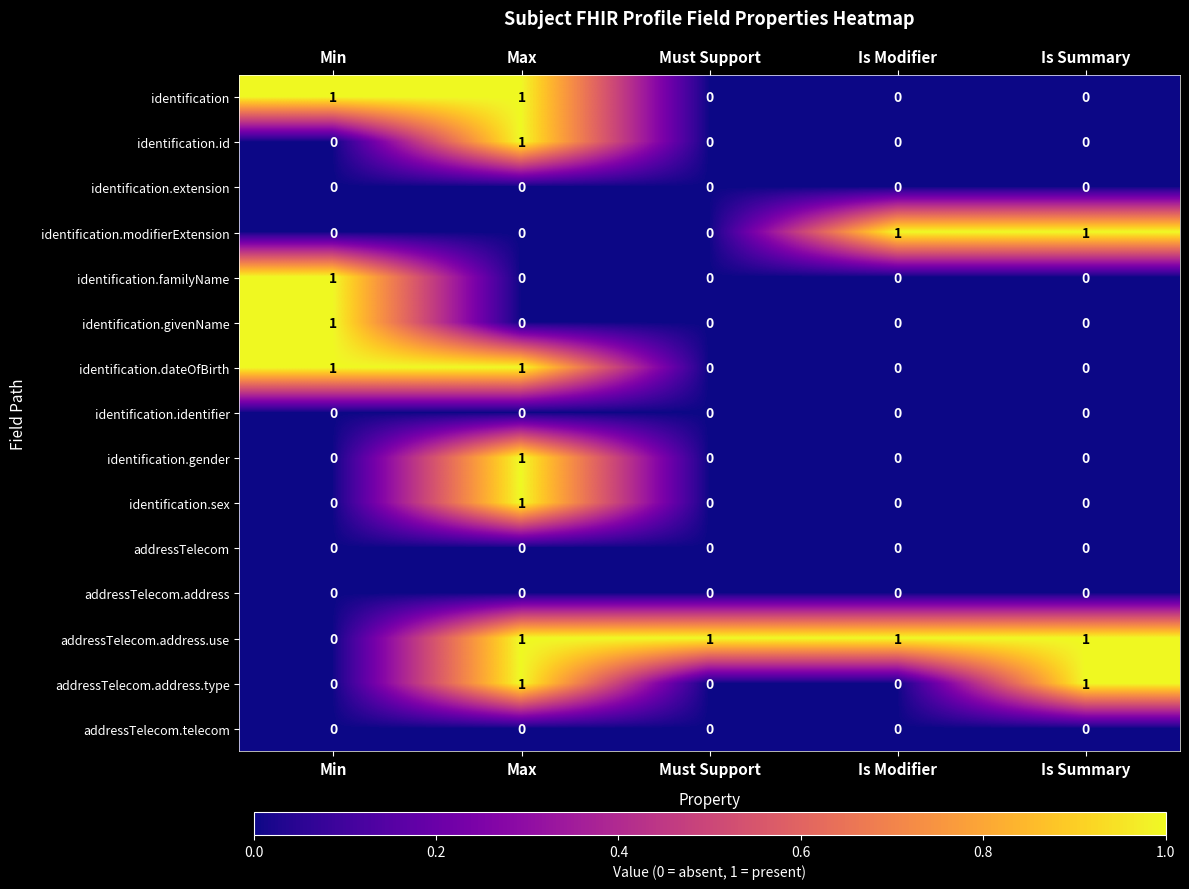

What is the total value across all series at Is Summary?

3